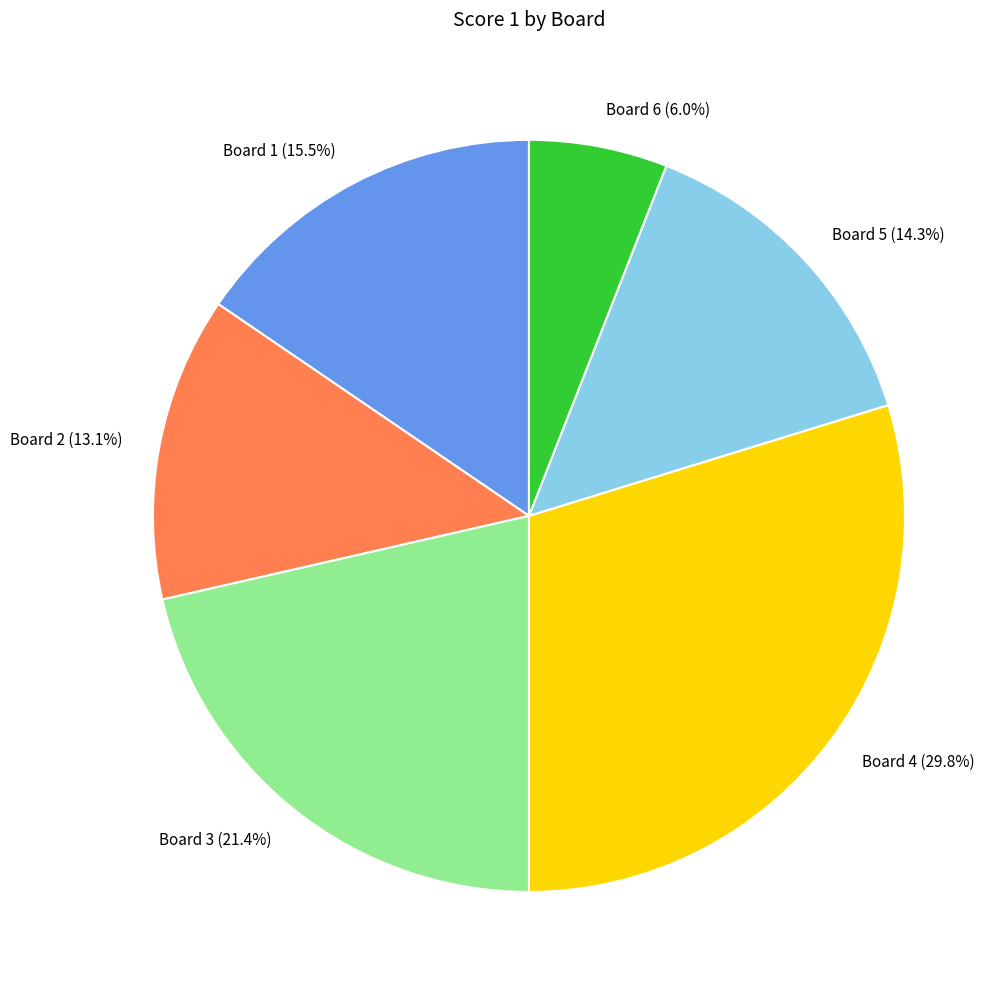

To the nearest percent, what is the difference between the Board 5 and Board 1 slice percentages?

1%